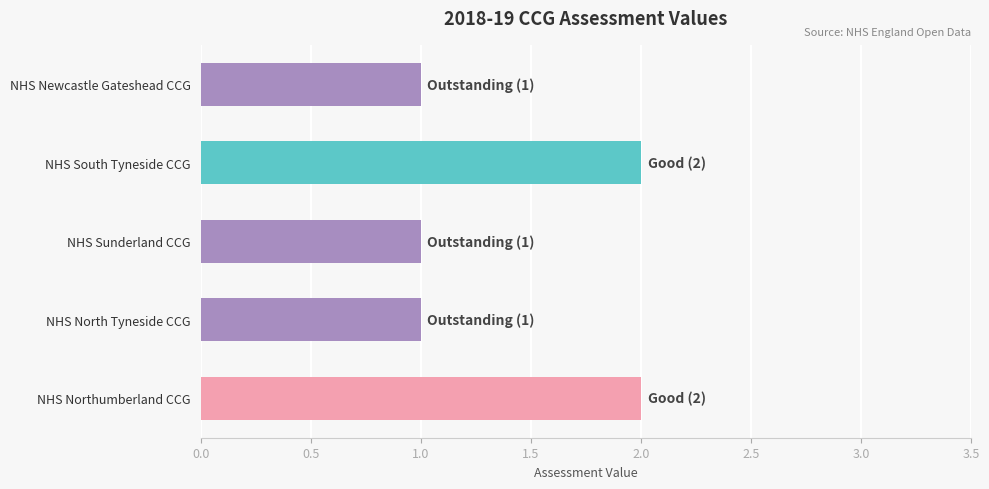

Is it true that the value at NHS Northumberland CCG is 4?

False